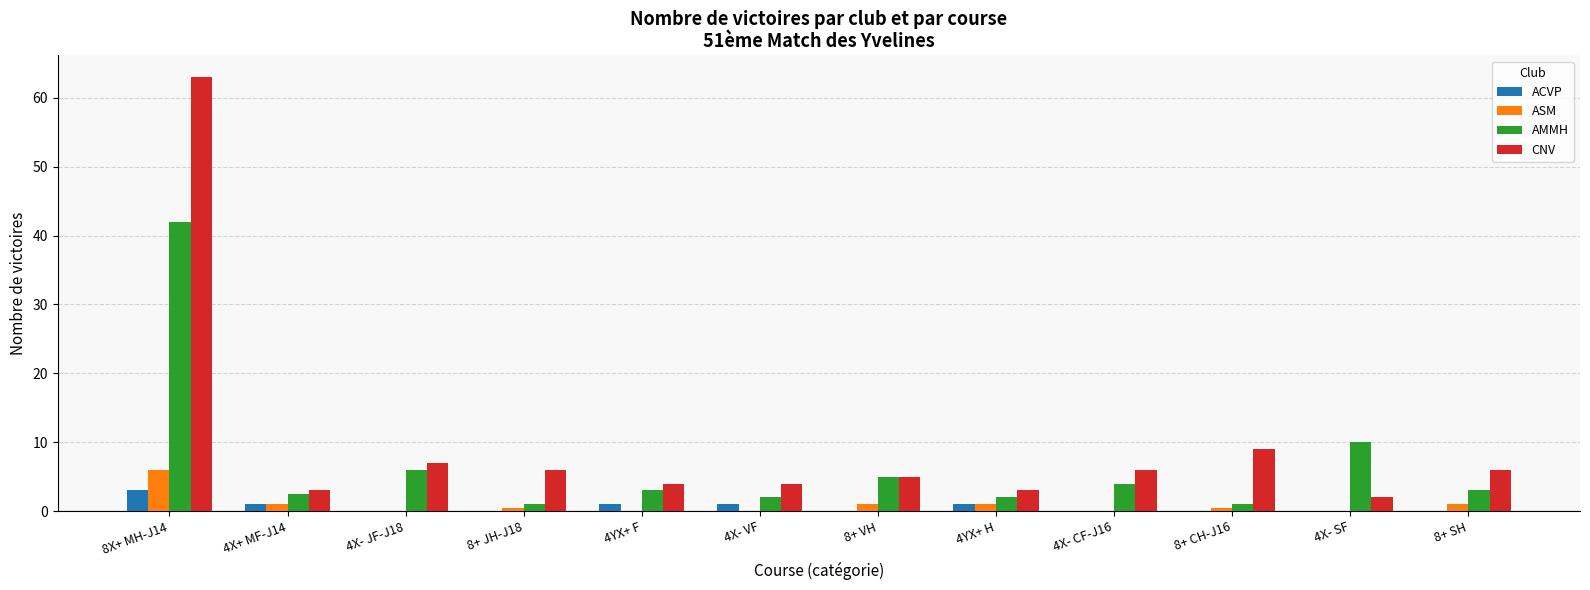

The value of ACVP at 4X- VF is 1.0. True or false?

True